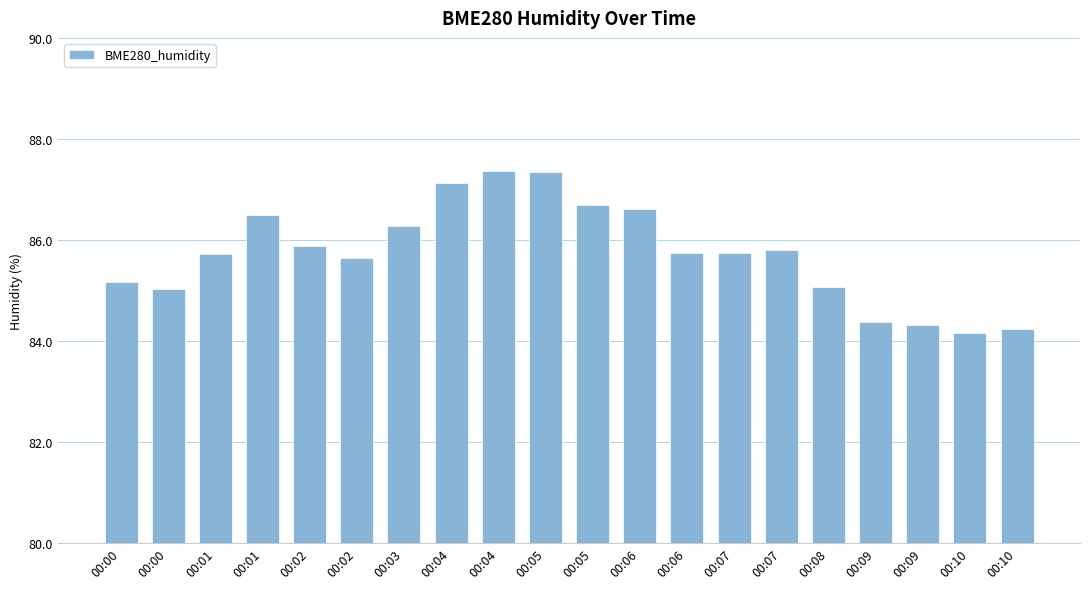

What is the ratio of the value at 00:05 to the value at 00:06?

1.0